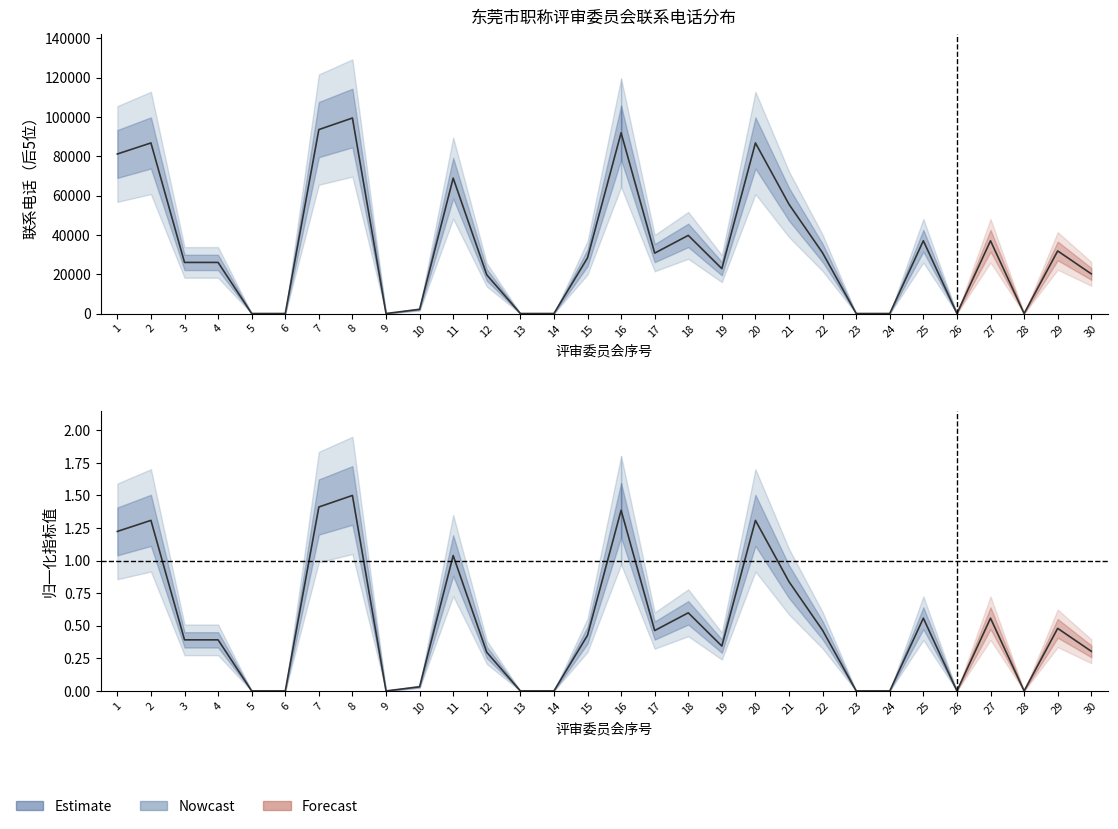

Count the number of categories in the chart.

30